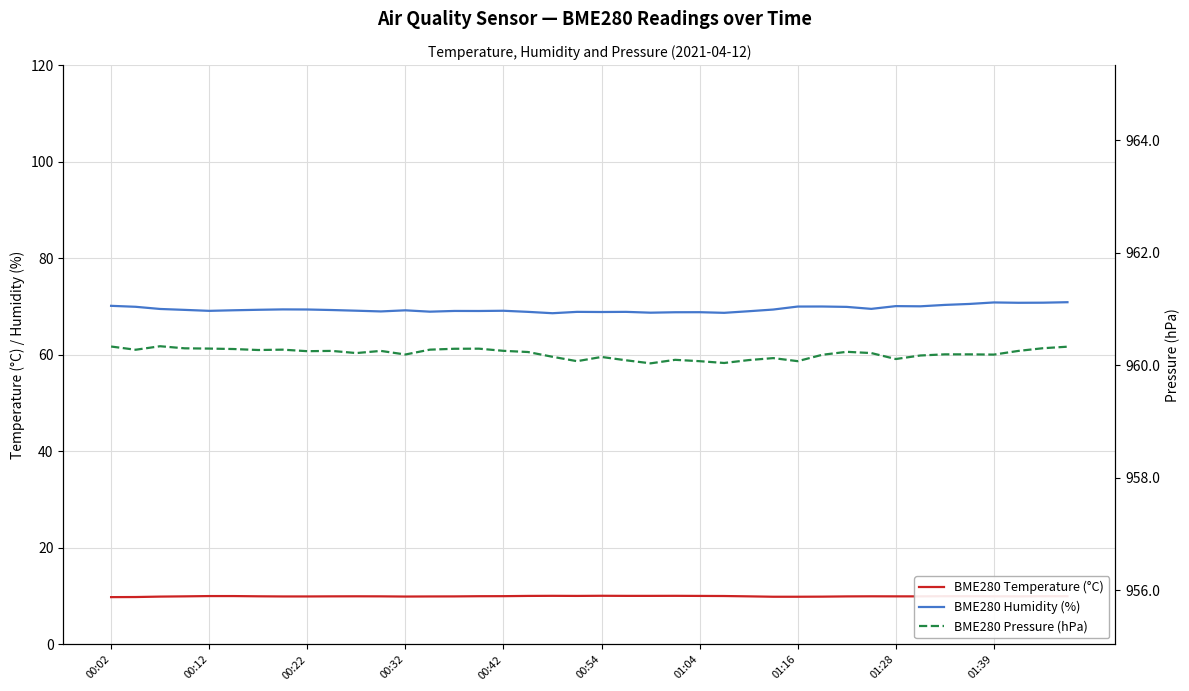

What is the minimum value for BME280 Pressure (hPa)?

960.0